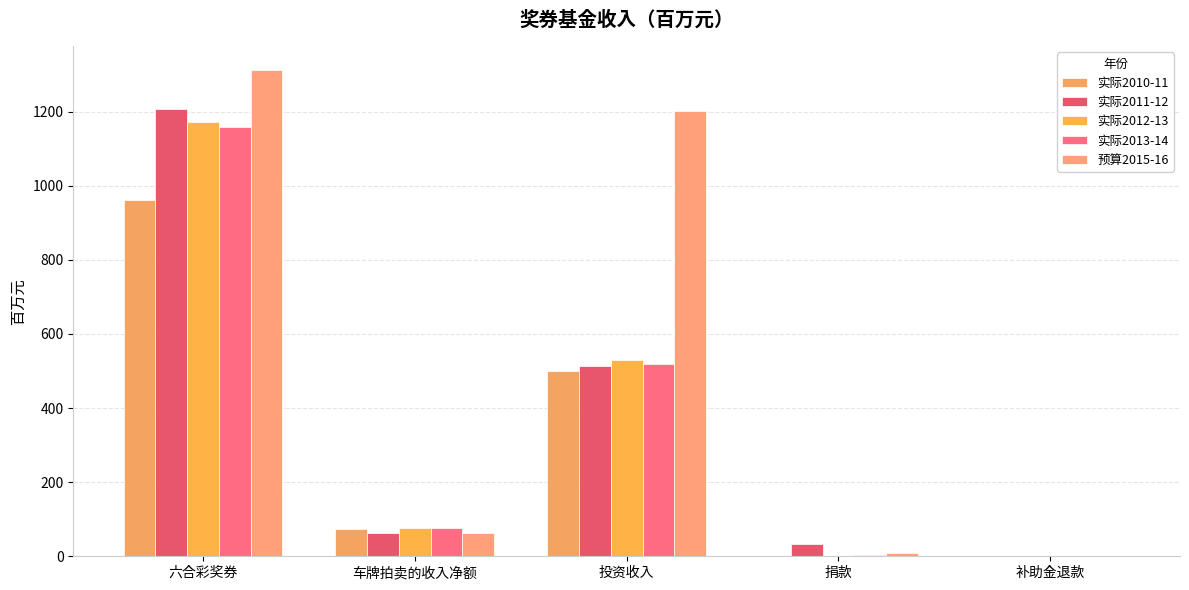

What is the label of the 2nd bar from the left?

车牌拍卖的收入净额